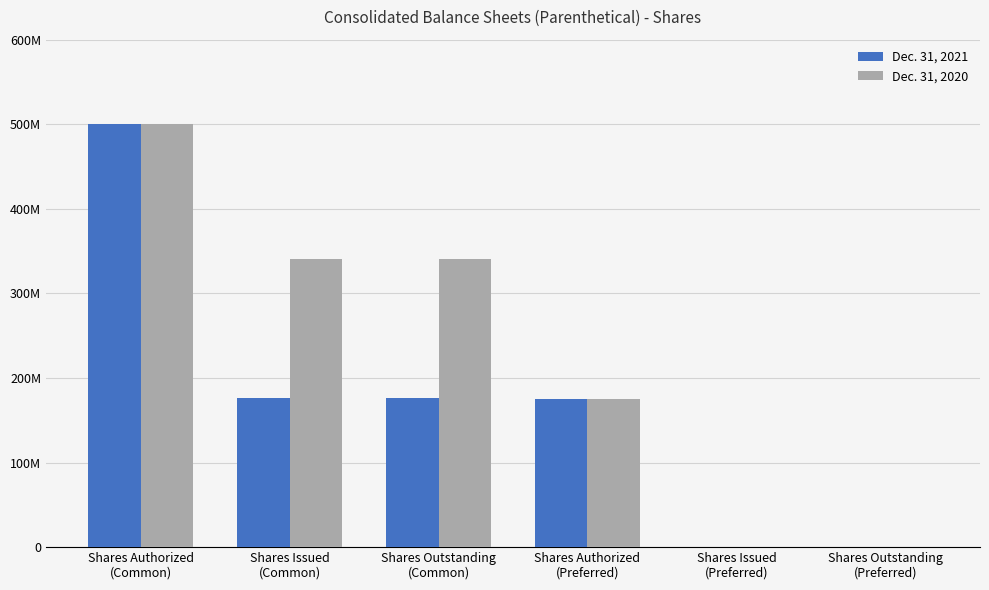

Does the chart contain stacked bars?

No